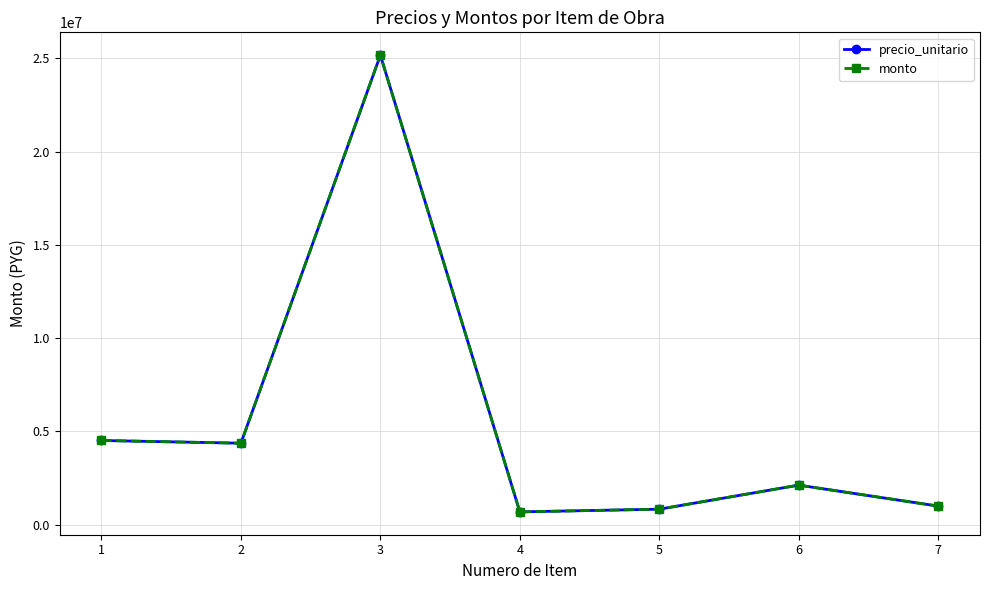

True or false: monto has a value of 680000 at 4.

True